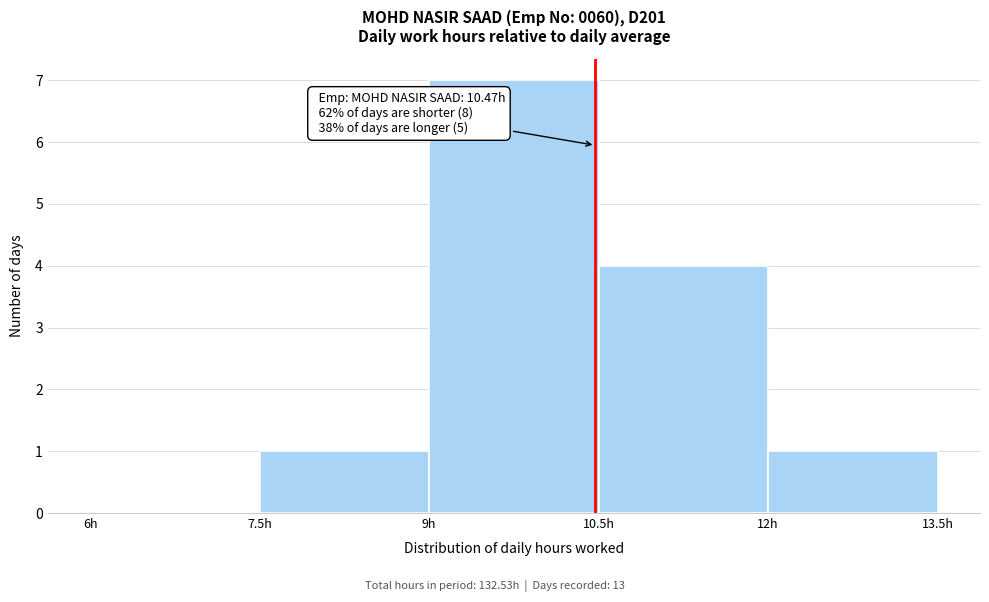

Which range on the x-axis has the tallest bar?

9.0 to 10.5